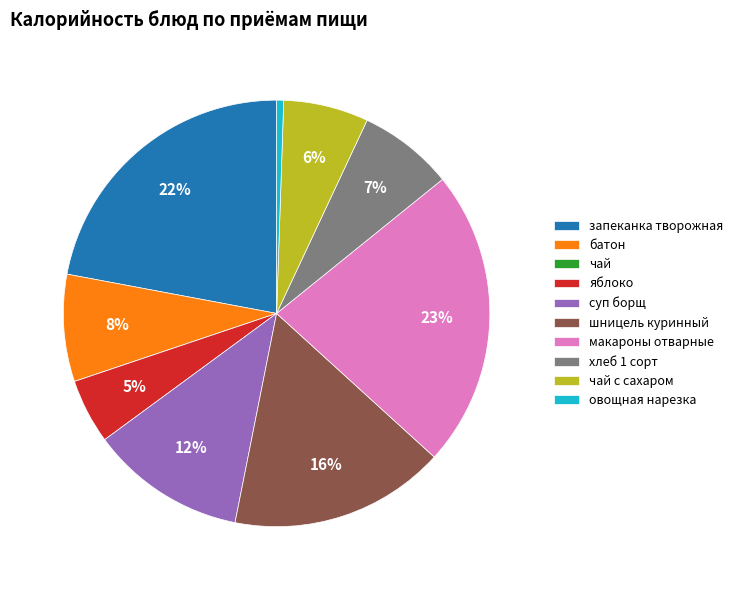

Between суп борщ and шницель куринный, which is larger?

шницель куринный